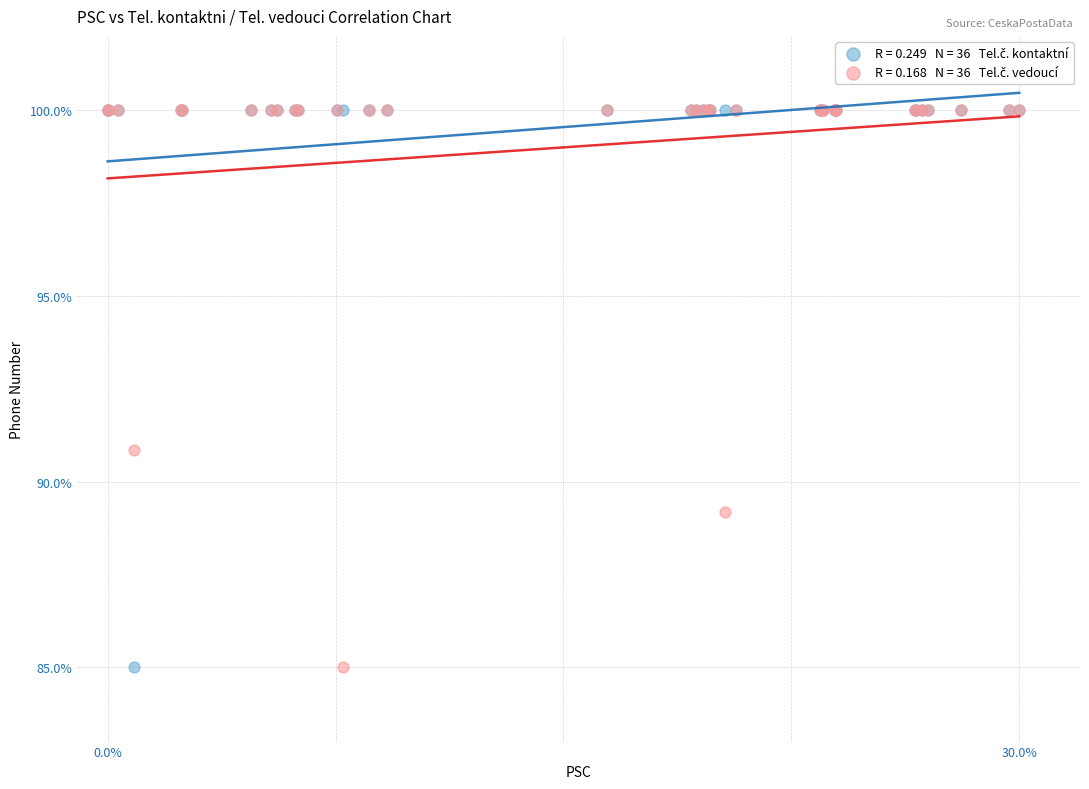

Across all series, what Y value is closest to 92?

90.9